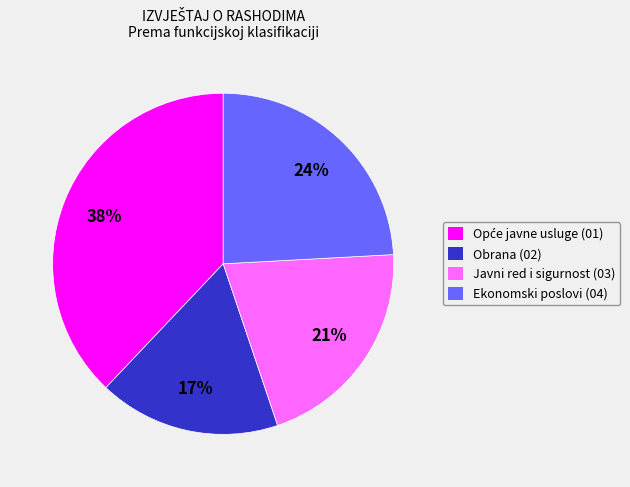

True or false: Ekonomski poslovi (04) accounts for 15% of the total.

False